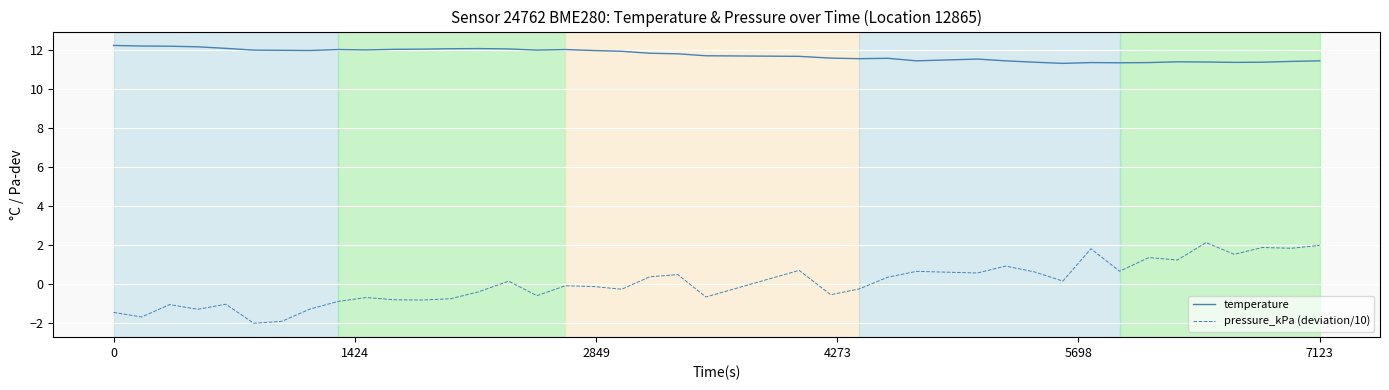

What is the greatest value displayed?

12.2